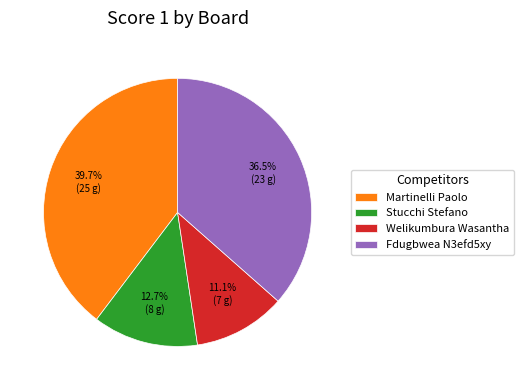

Which has a higher value, Welikumbura Wasantha or Martinelli Paolo?

Martinelli Paolo